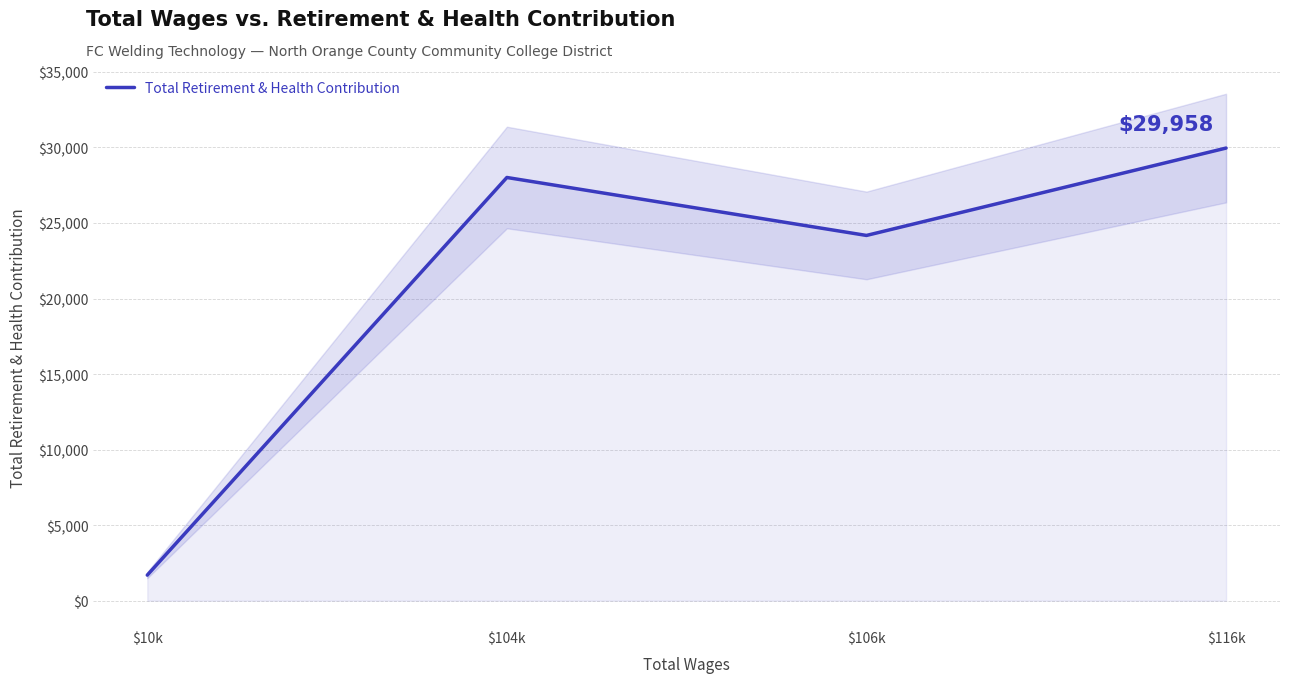

How many interior local valleys (lower than both neighbors) does the data have?

1